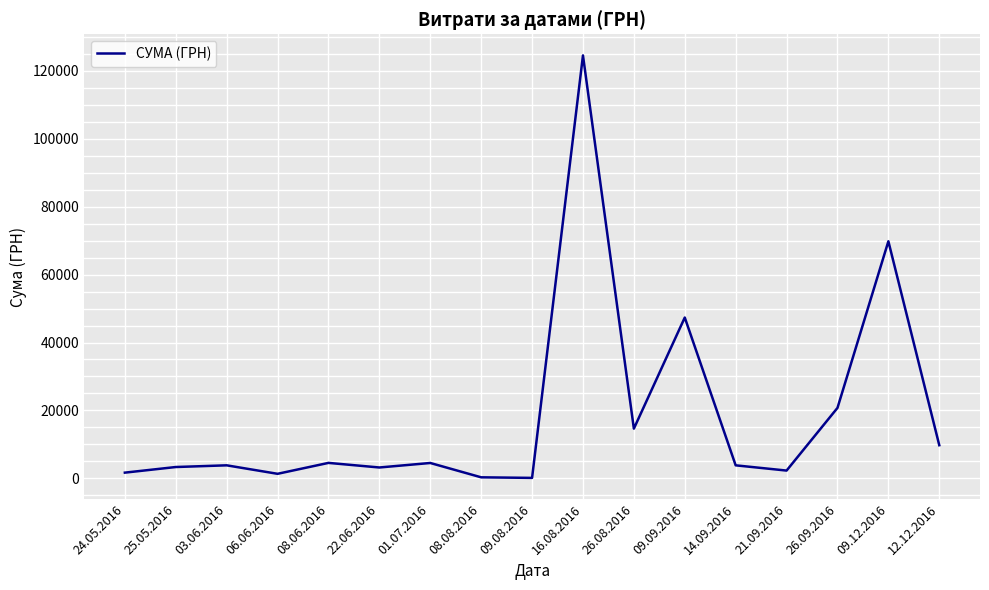

At which category does the chart reach its peak across all series?

16.08.2016